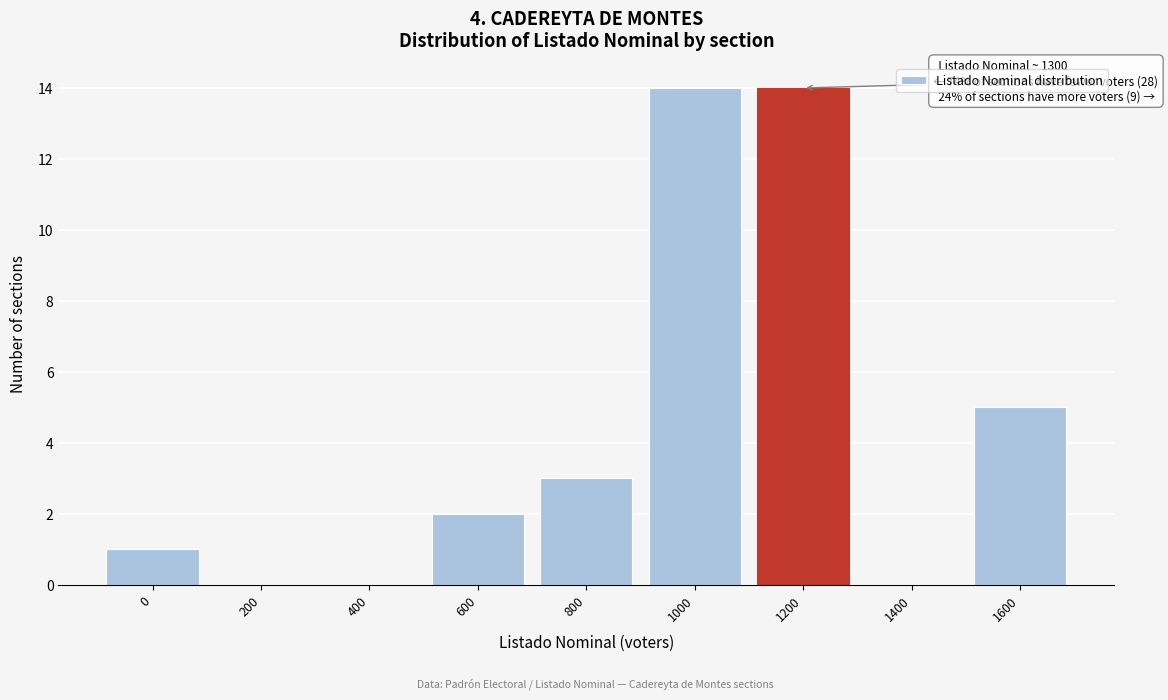

Reading left to right, list all the values displayed in this chart.

0=1	200=0	400=0	600=2	800=3	1000=14	1200=14	1400=0	1600=5